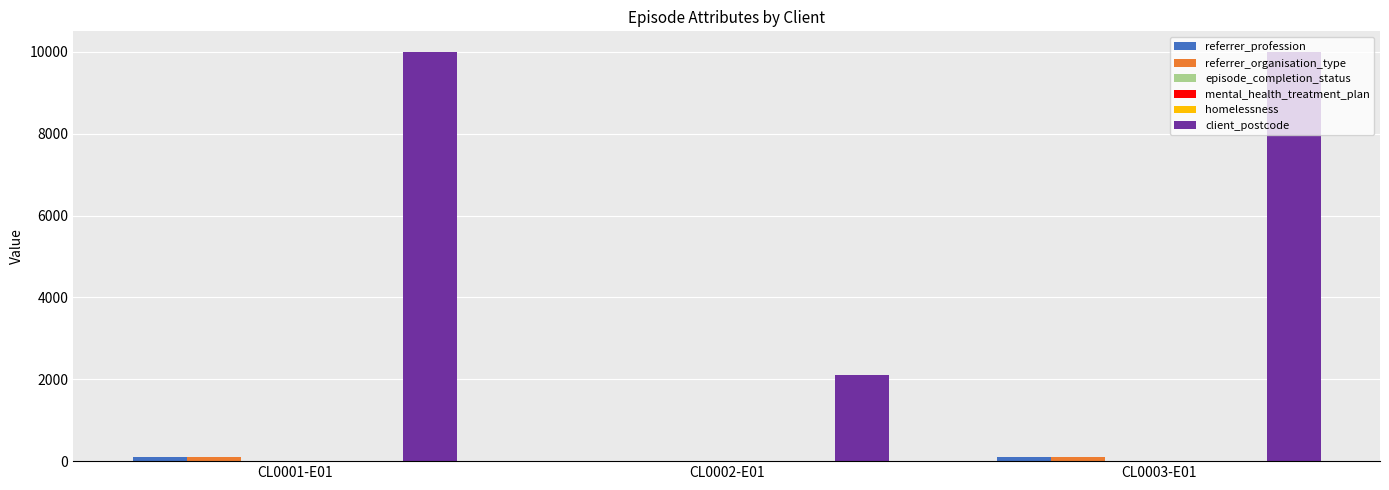

Which series changed the most between CL0001-E01 and CL0002-E01?

client_postcode